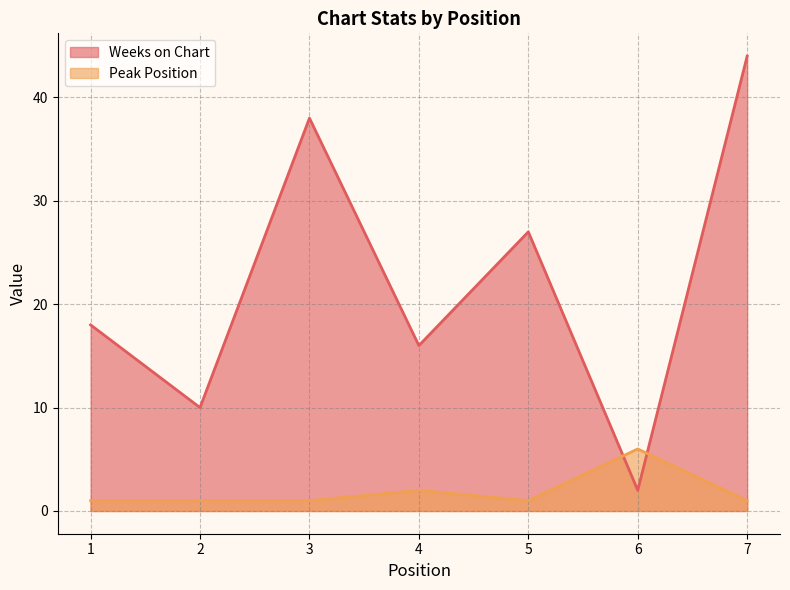

Is it true that Weeks on Chart equals 14 at 2?

False